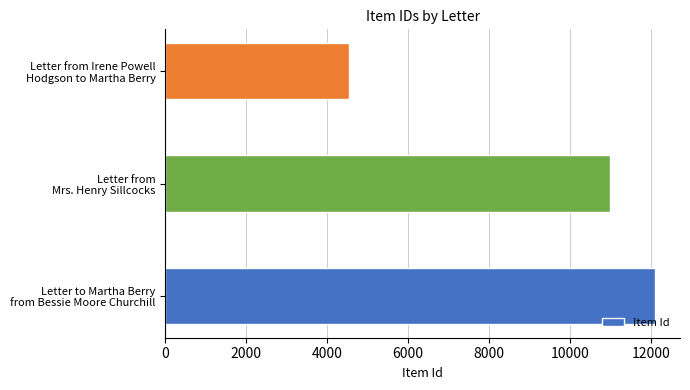

How many values are between 4534 and 12114?

3